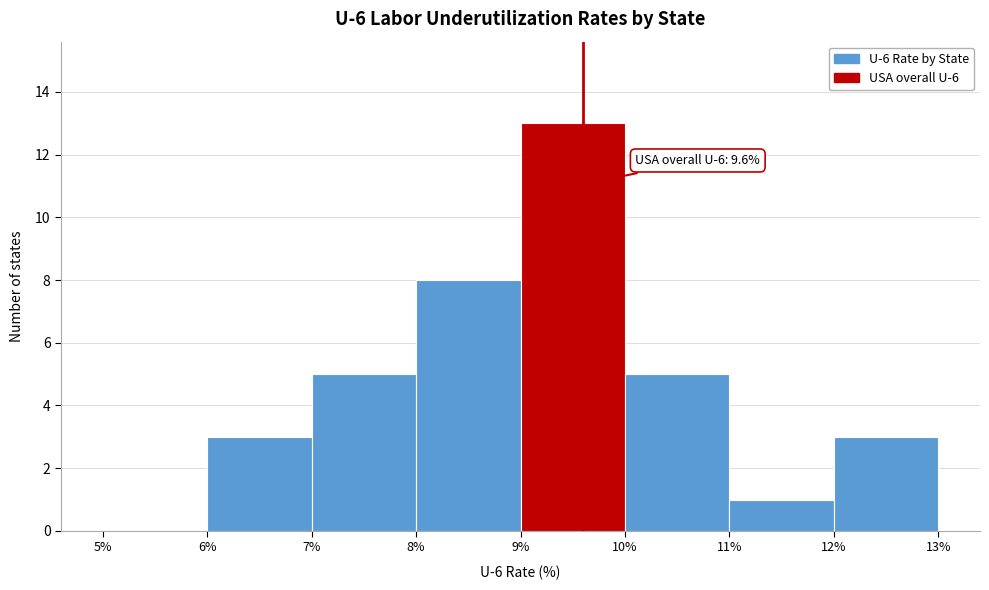

Over which range of the x-axis is the bar tallest?

9% to 10%